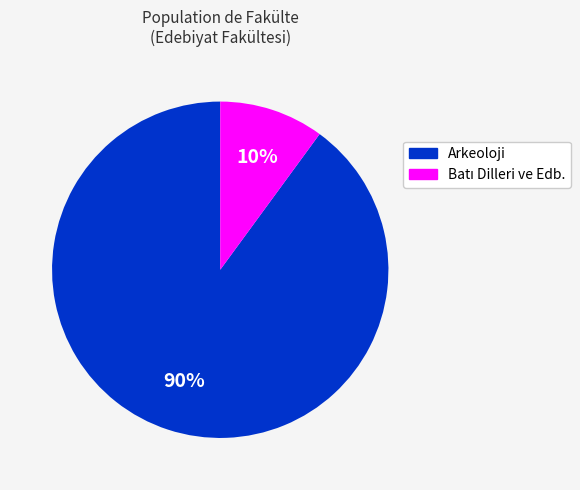

To the nearest percent, what portion does Arkeoloji represent?

90%